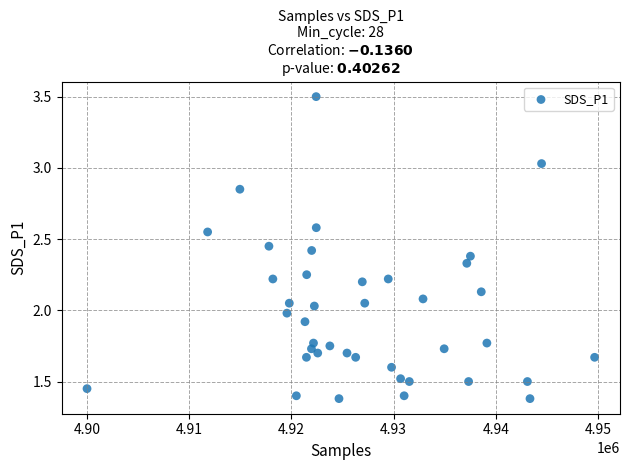

What is the range of X values (max minus min)?

49645.0